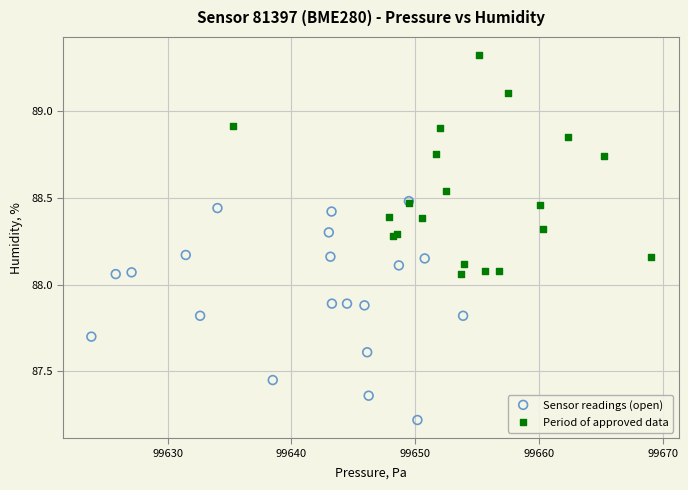

Which series contains the lowest Y value?

Sensor readings (open)